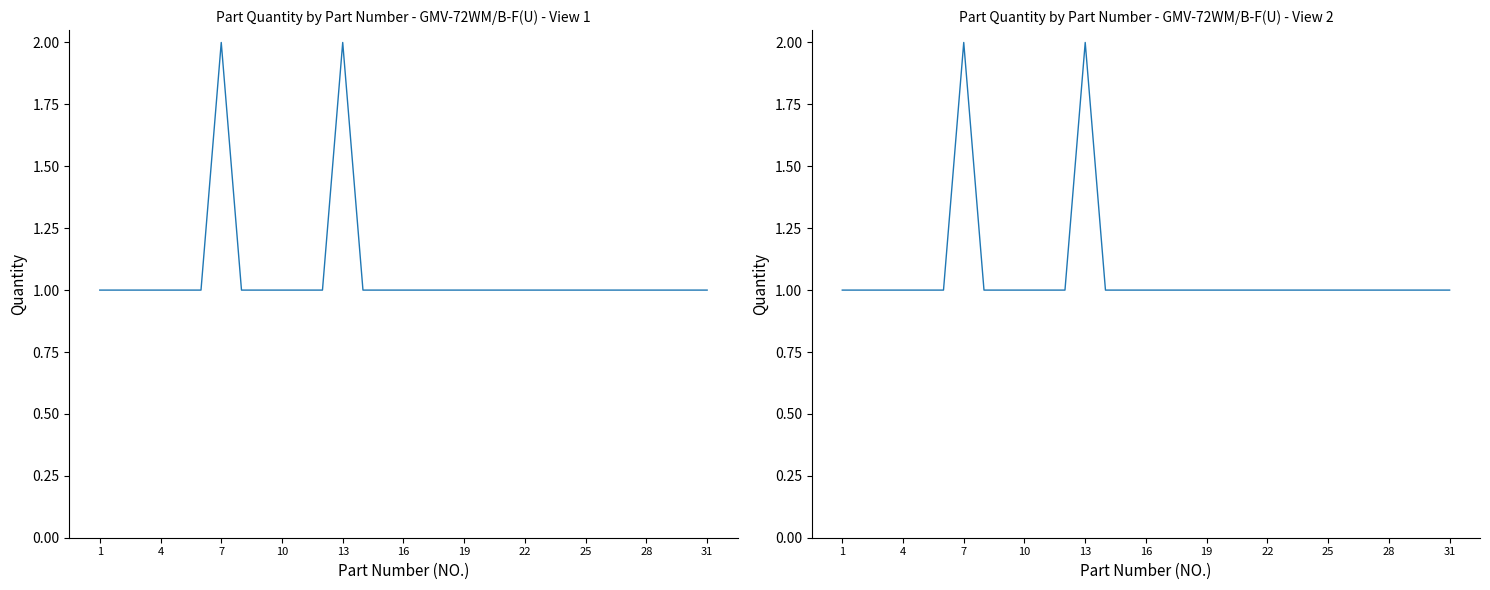

How many series are shown in this chart?

1